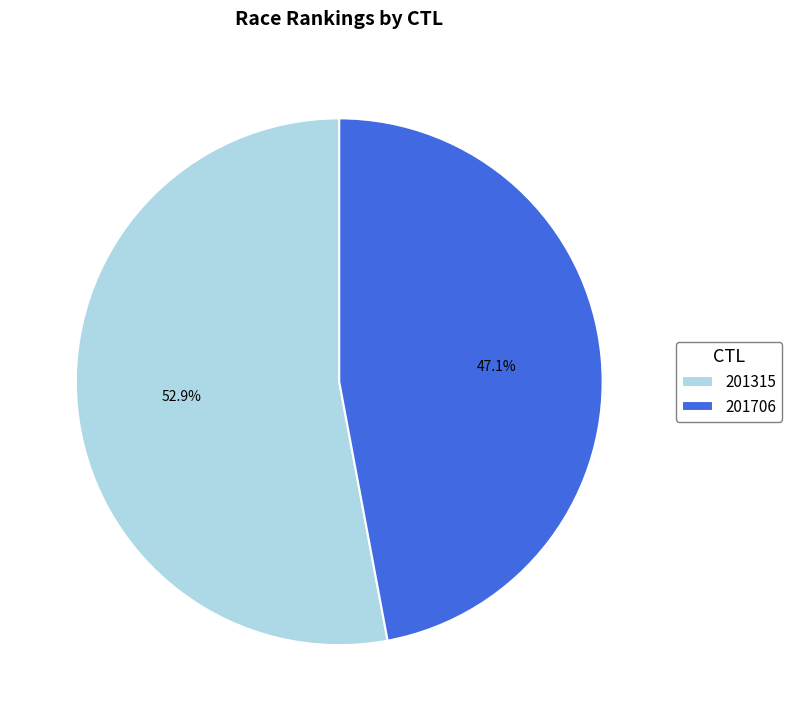

How many slices are in this pie chart?

2